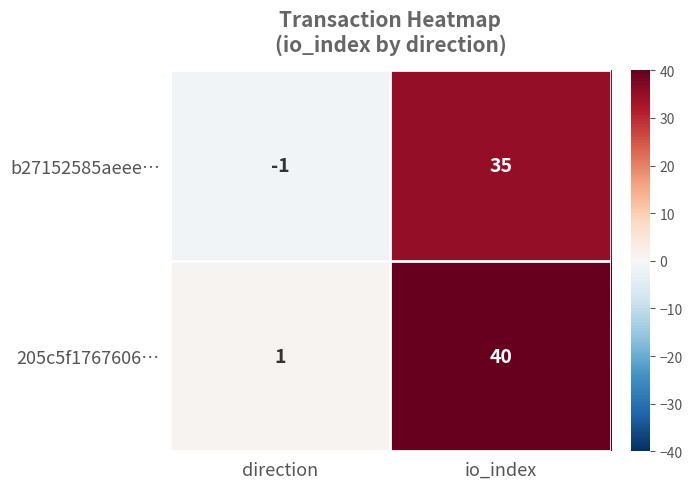

What is the difference between the maximum and minimum values in the b27152585aeee… series?

36